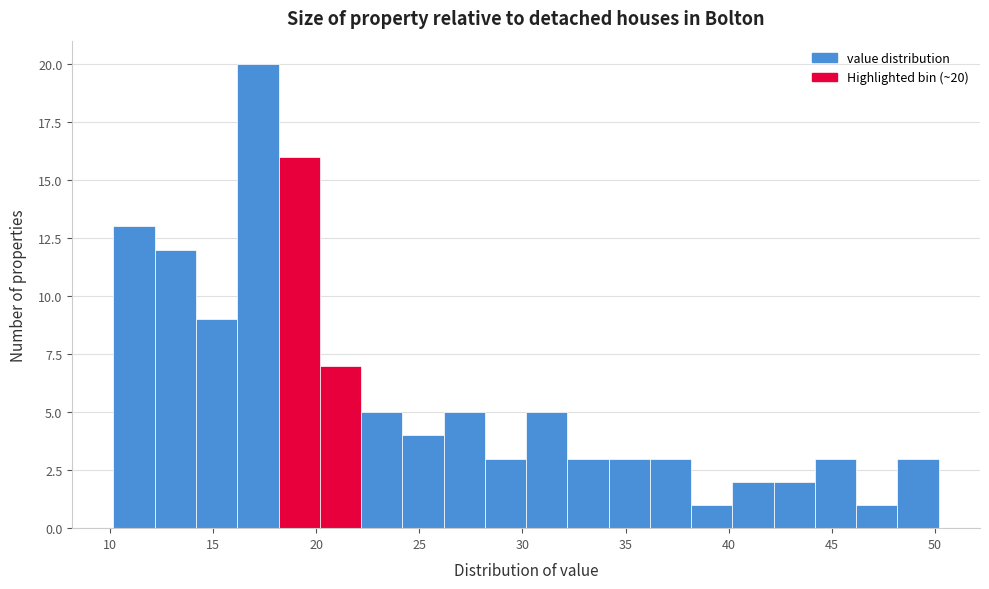

Which range on the x-axis has the tallest bar?

16 to 18